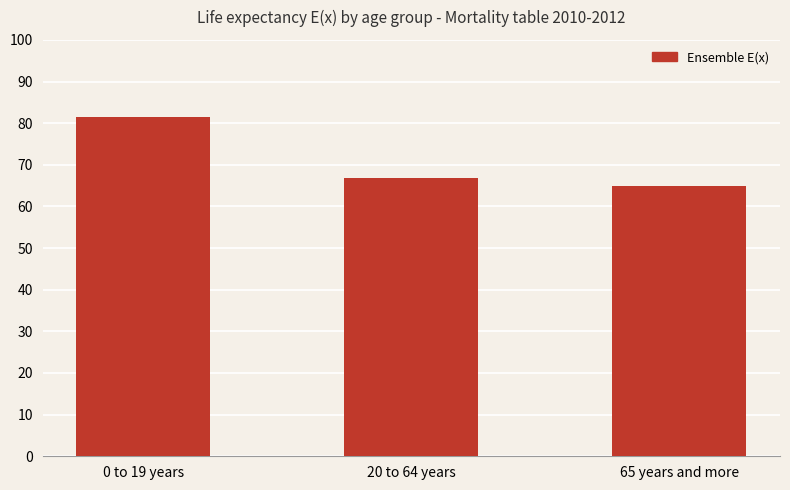

Which category has the highest value across all series?

0 to 19 years